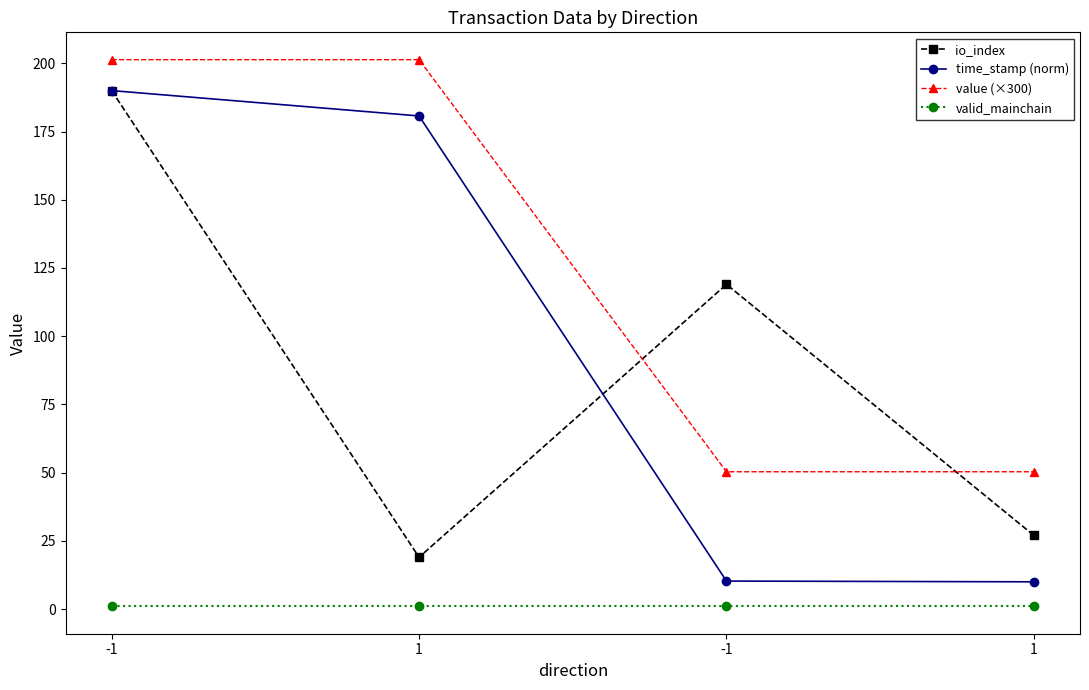

Between -1 and -1, which is larger?

-1